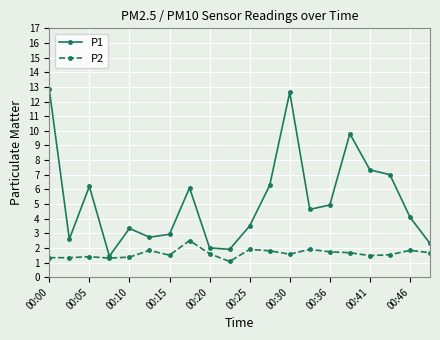

What are all the series names shown in the legend?

P1, P2